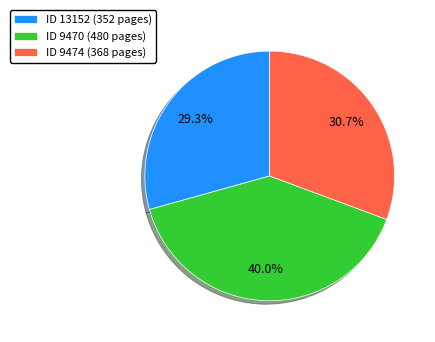

Combined, do ID 9474 (368 pages) and ID 9470 (480 pages) account for over 50%?

Yes